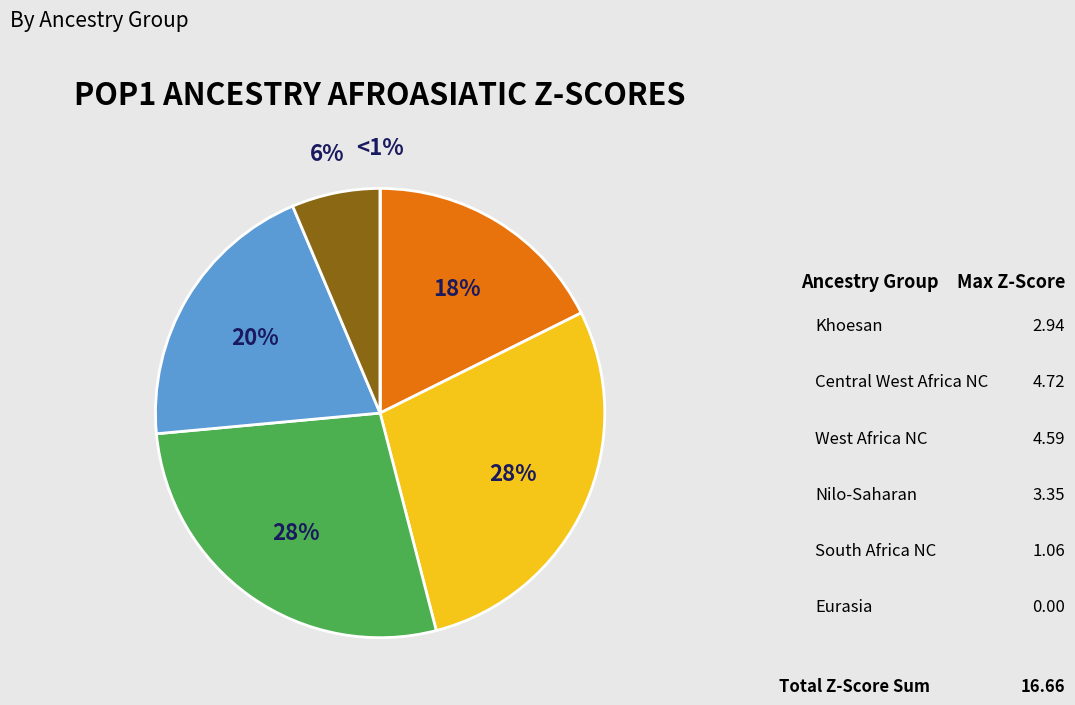

What is the ratio of the value at West Africa NC to the value at South Africa NC?

4.3